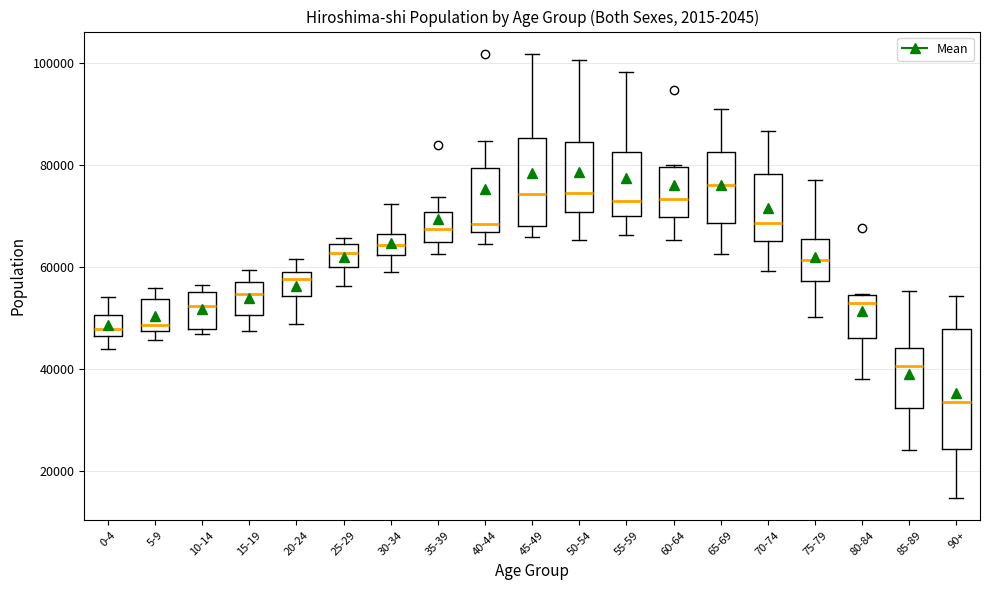

Comparing the boxes themselves (not the whiskers), which one is the tallest?

90+